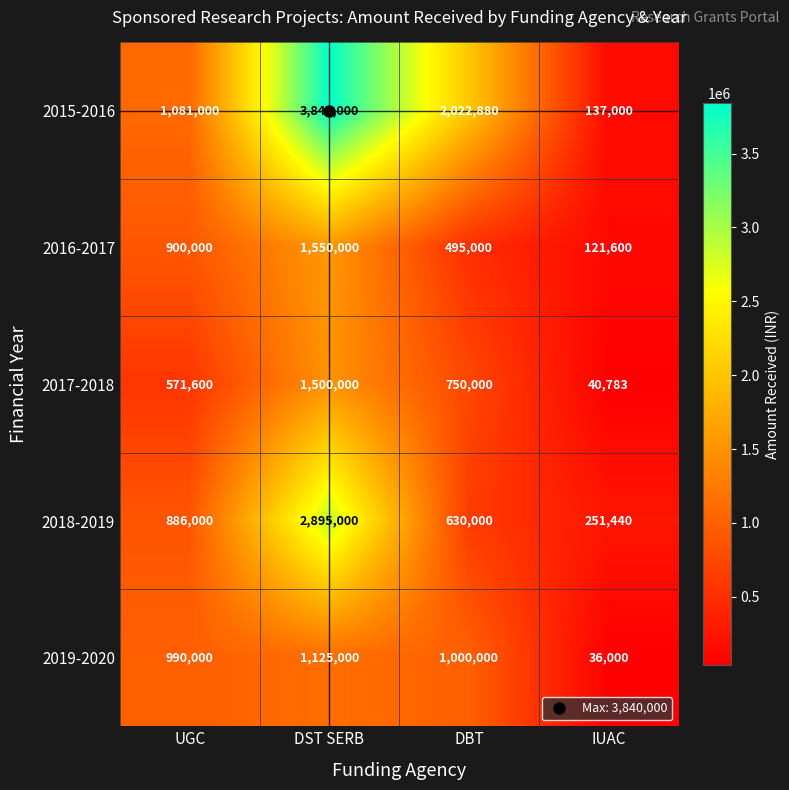

True or false: 2015-2016 has a value of 2022880 at DBT.

True